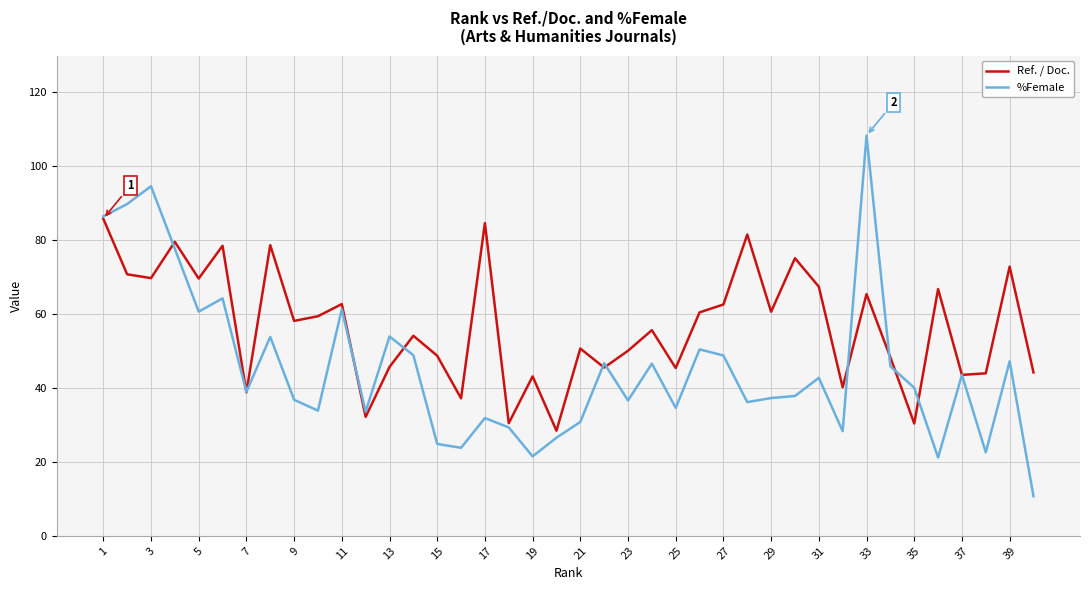

What is the minimum value for %Female?

10.7